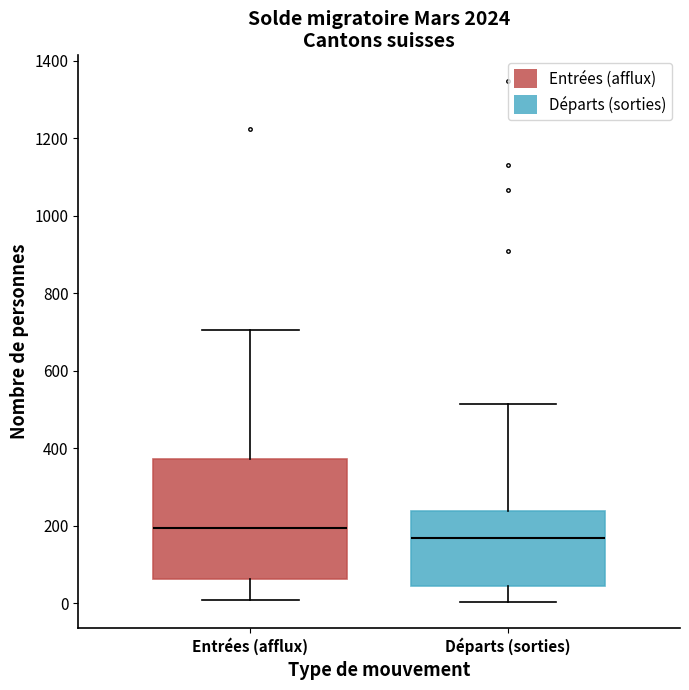

Where does the median line of the box for Départs (sorties) sit on the y-axis? The values are not printed on the chart, so give them approximately, as read against the axis.

160